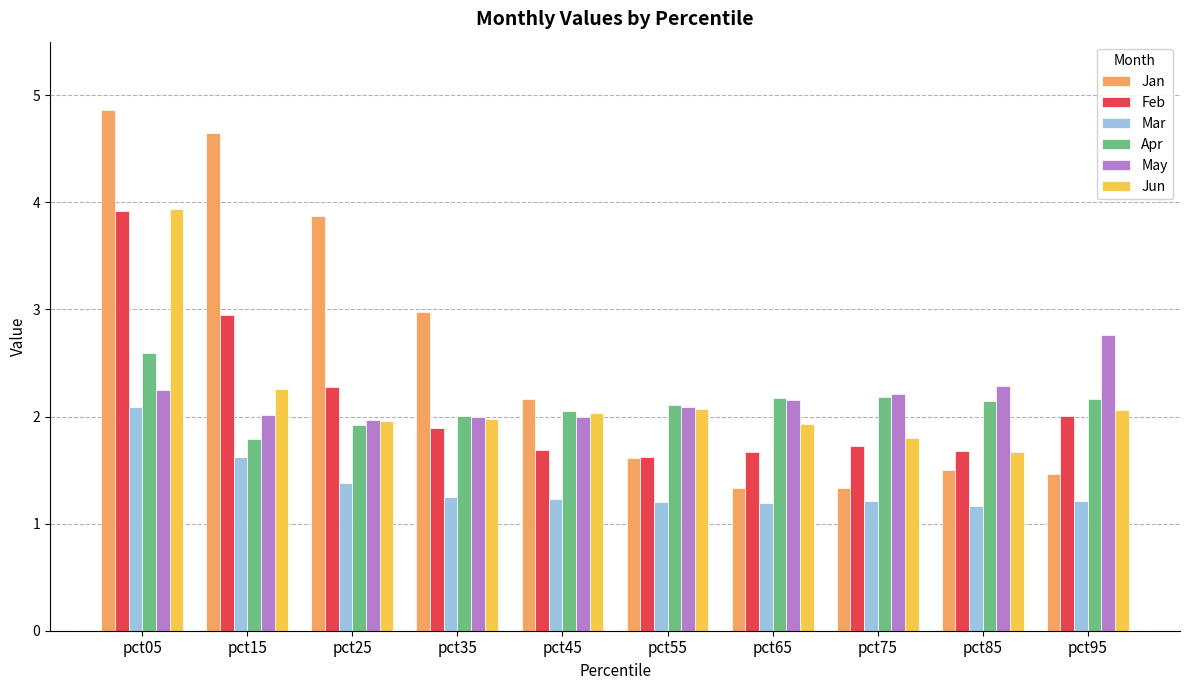

What is the difference between the highest and lowest values at pct85?

1.1